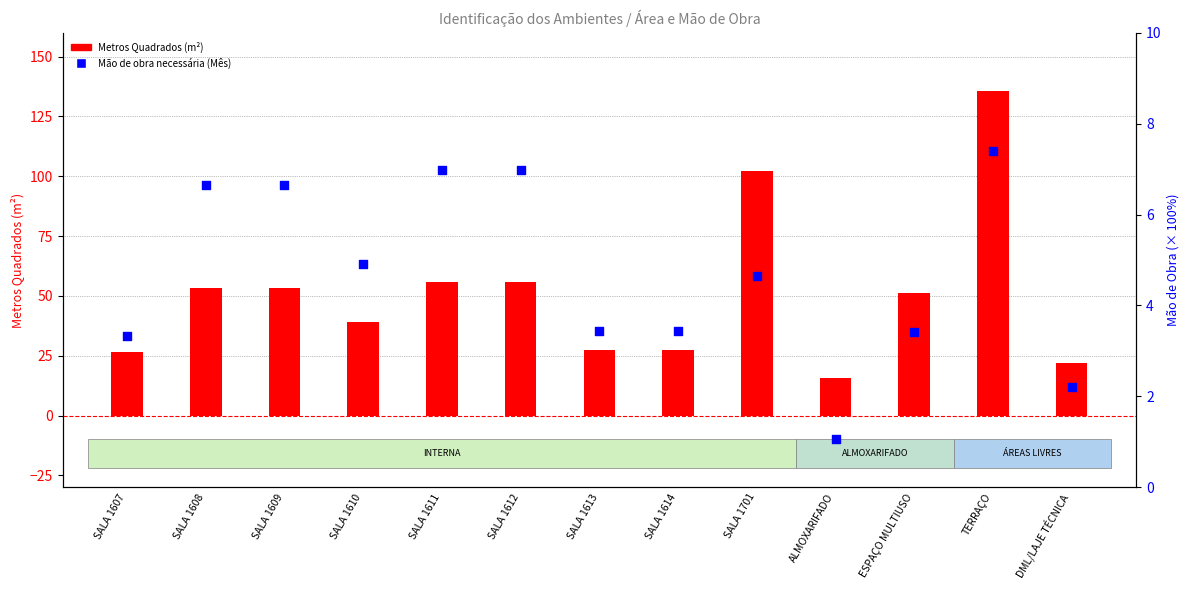

Which series reaches the maximum Y coordinate?

Metros Quadrados (m²)